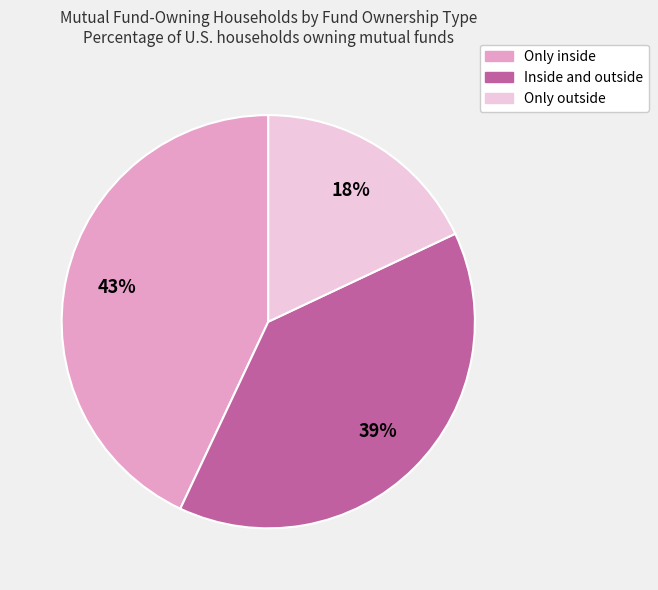

How many slices are in this pie chart?

3